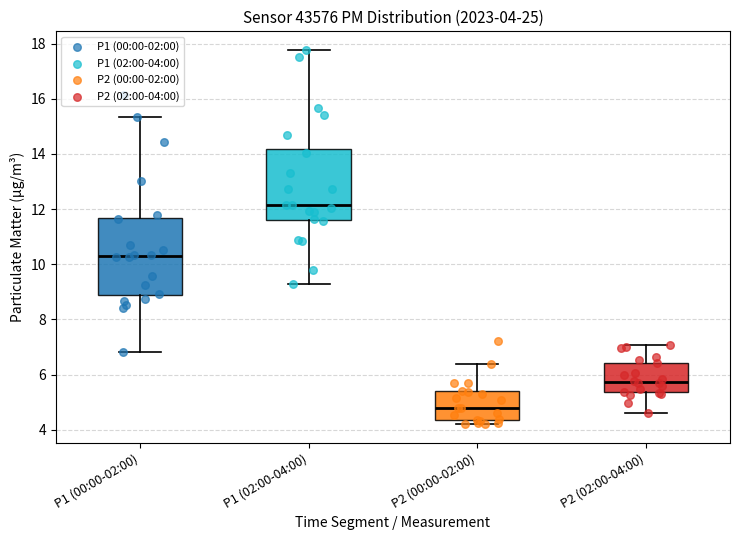

Which box has the highest median line?

P1 (02:00-04:00)